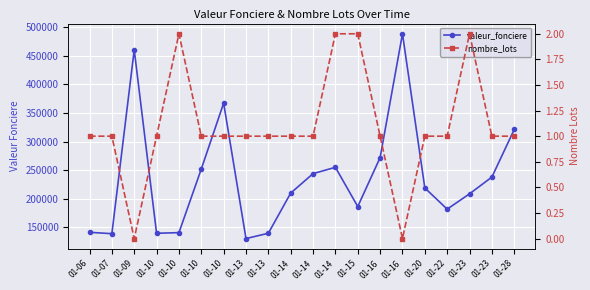

What is the greatest value displayed?

488000